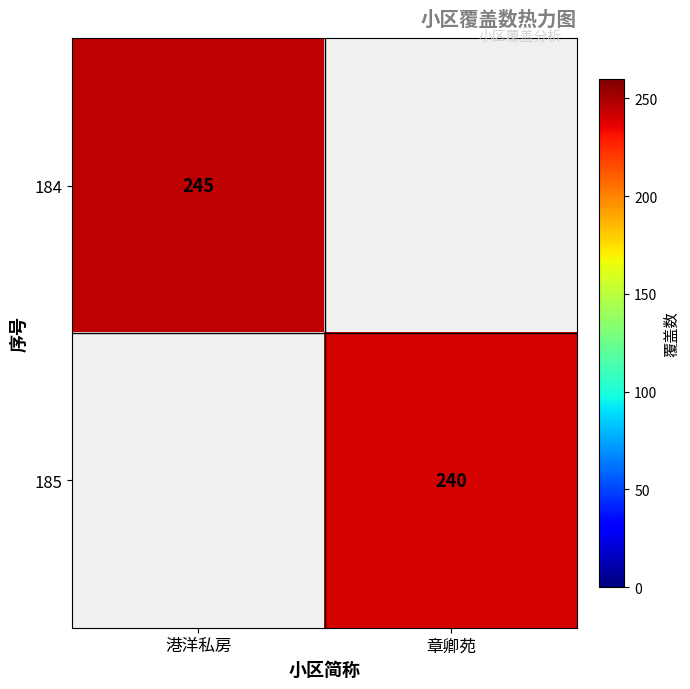

The 184 series shows 245 at 港洋私房. True or false?

True